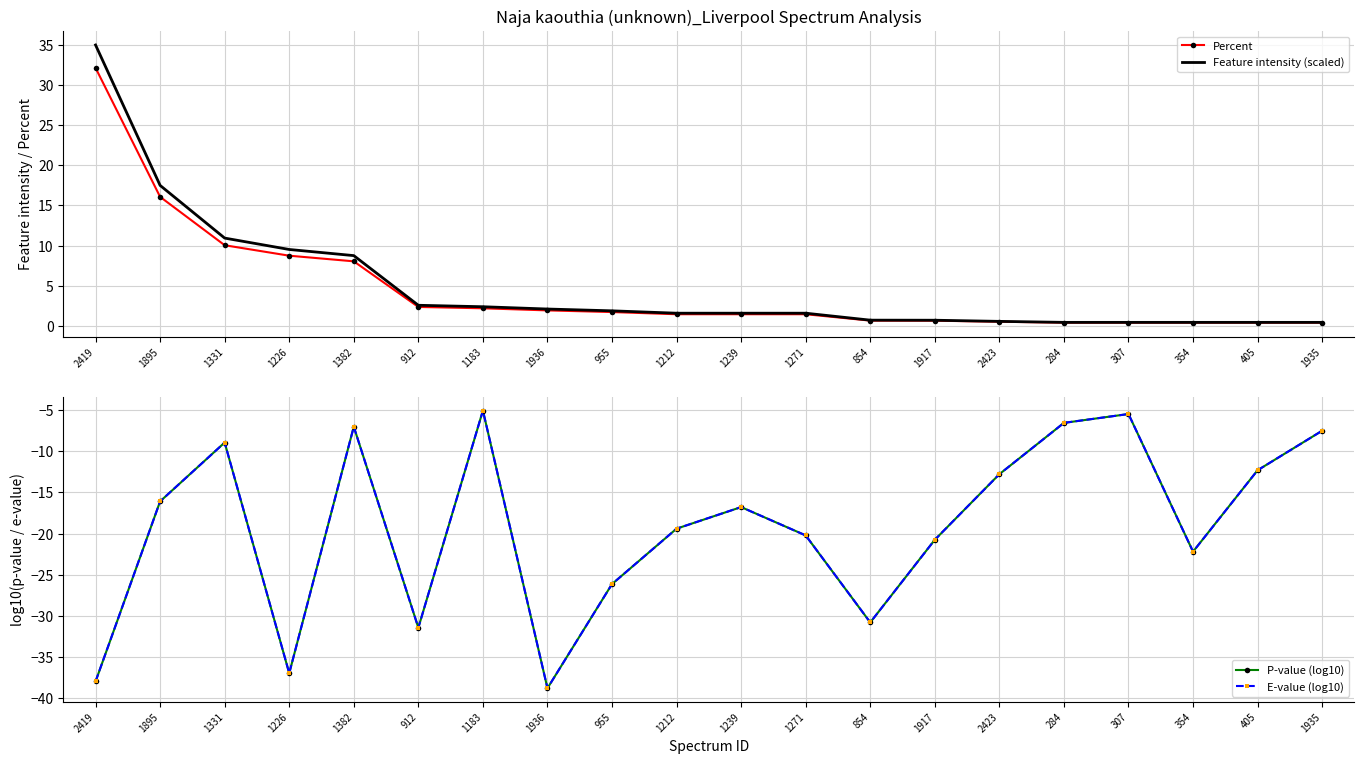

What is the total value across all series at 307?

-10.1